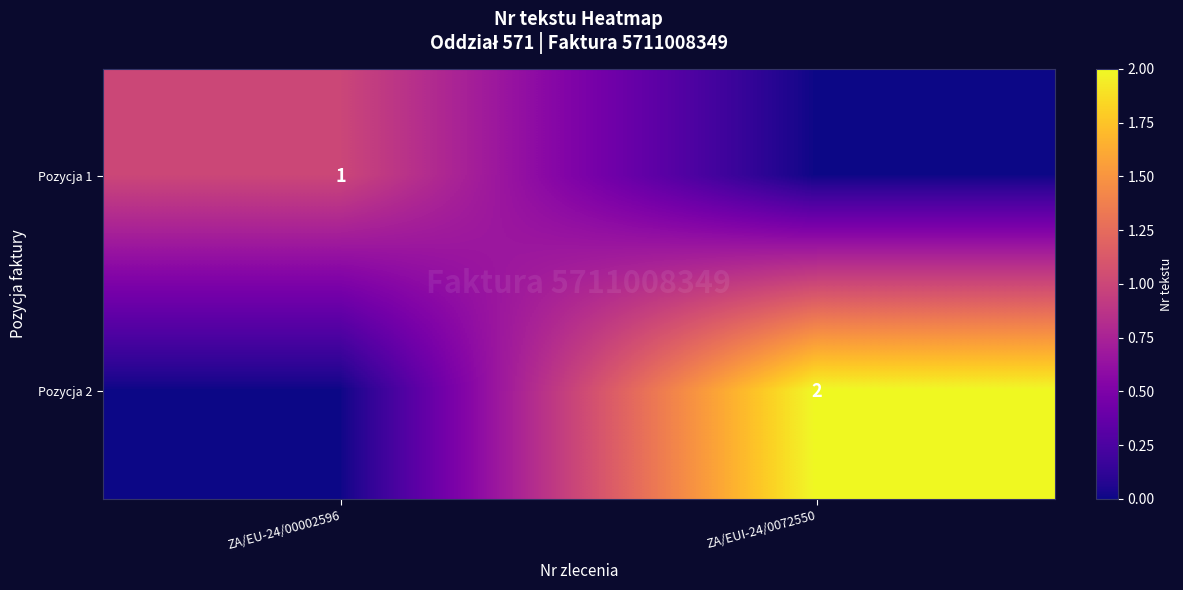

Which category has the highest value across all series?

ZA/EUI-24/0072550